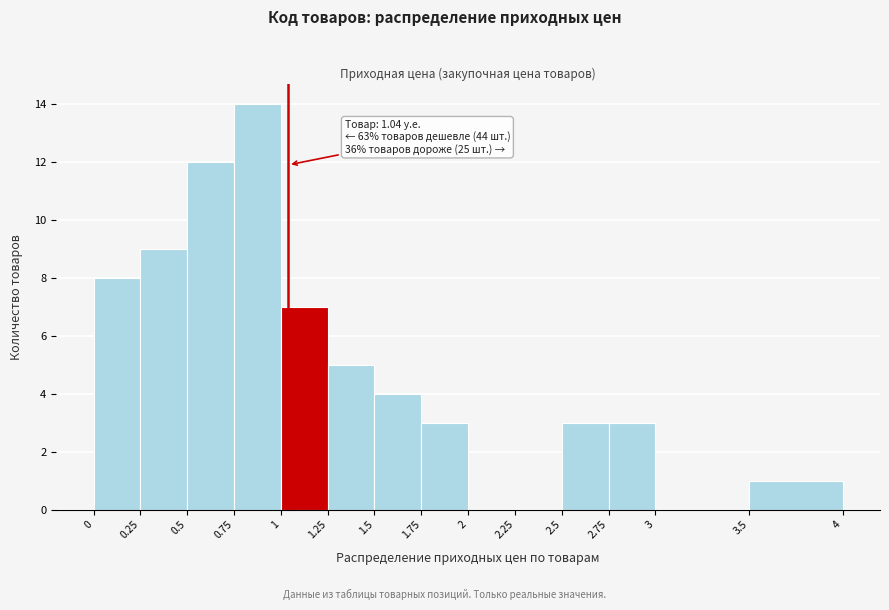

Over which range of the x-axis is the bar tallest?

0.75 to 1